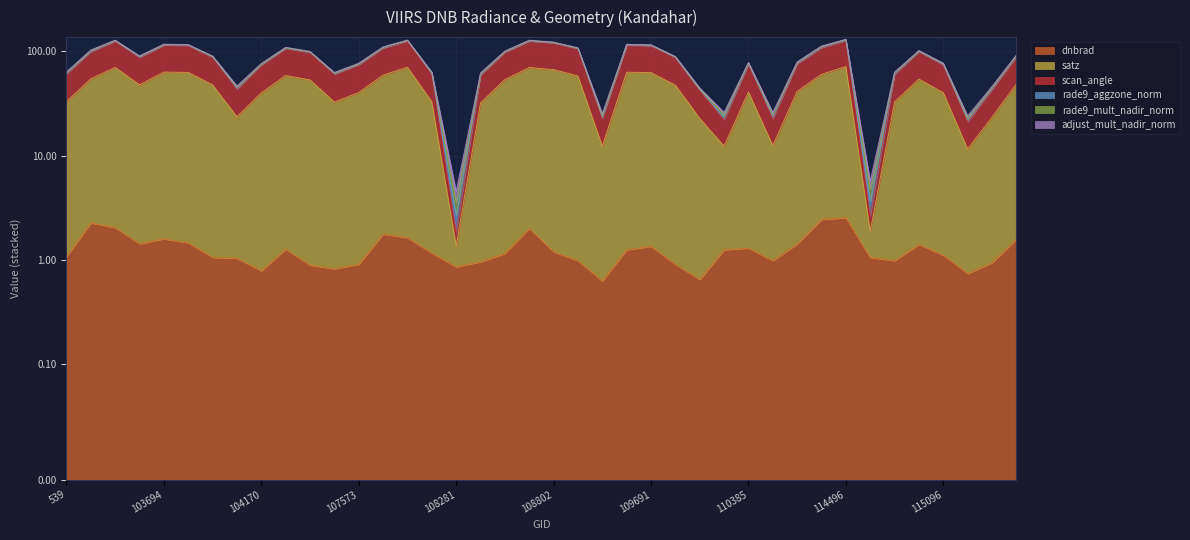

How many interior local peaks does the satz series have?

9